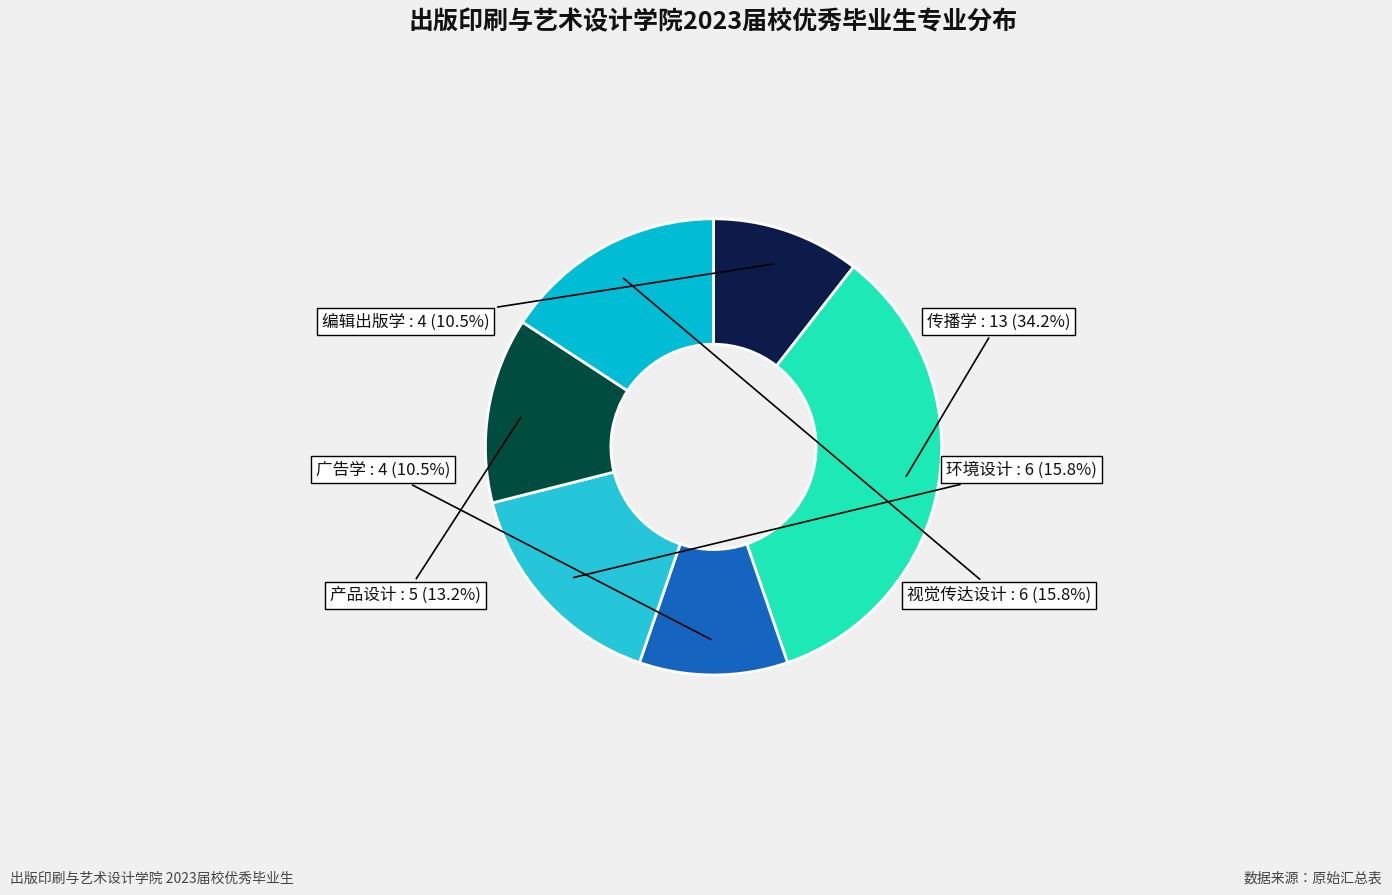

Count the number of slices in the pie.

6